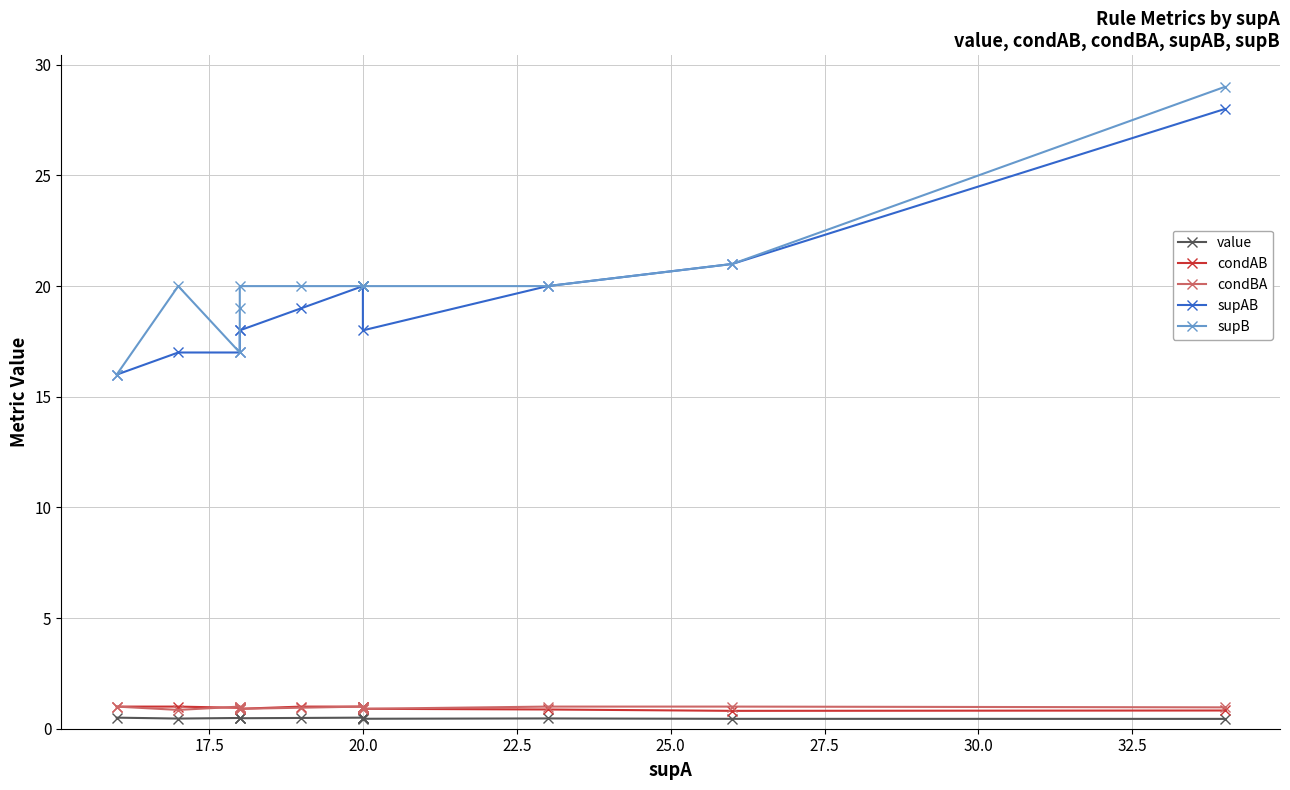

What are all the series names shown in the legend?

value, condAB, condBA, supAB, supB